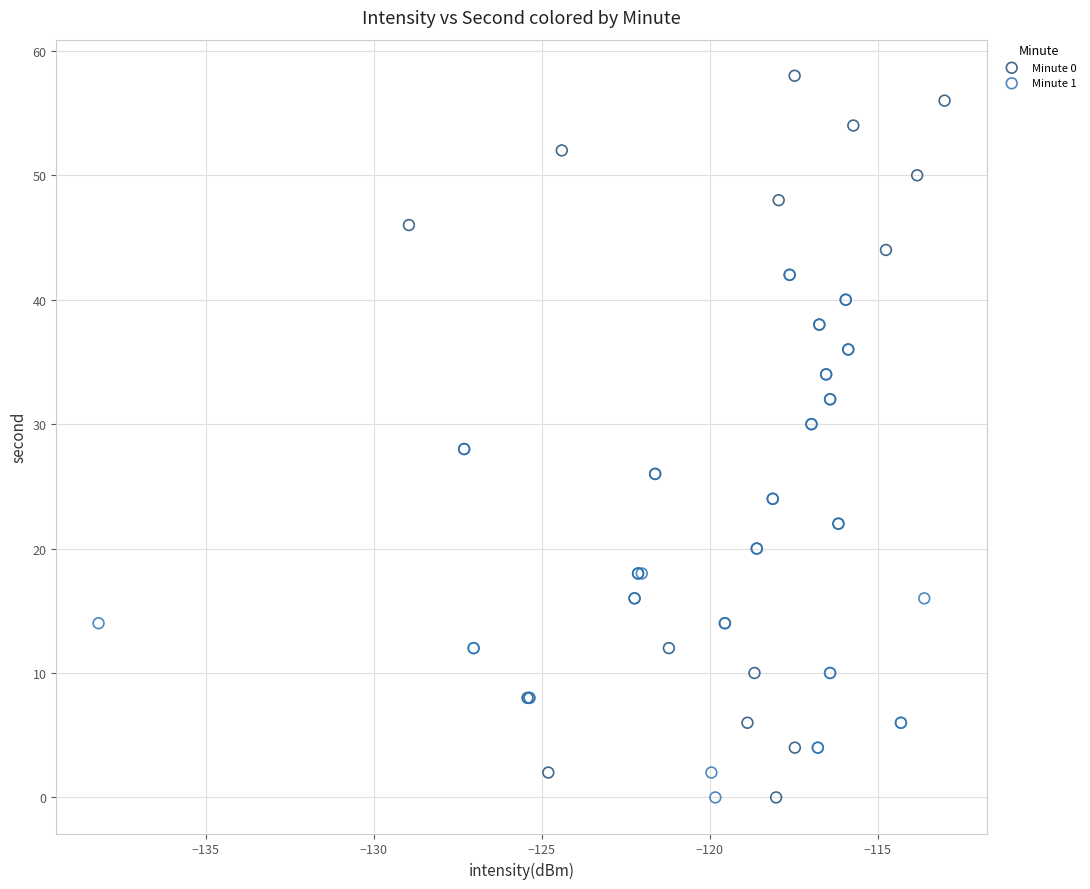

Which series contains the highest Y value?

Minute 0